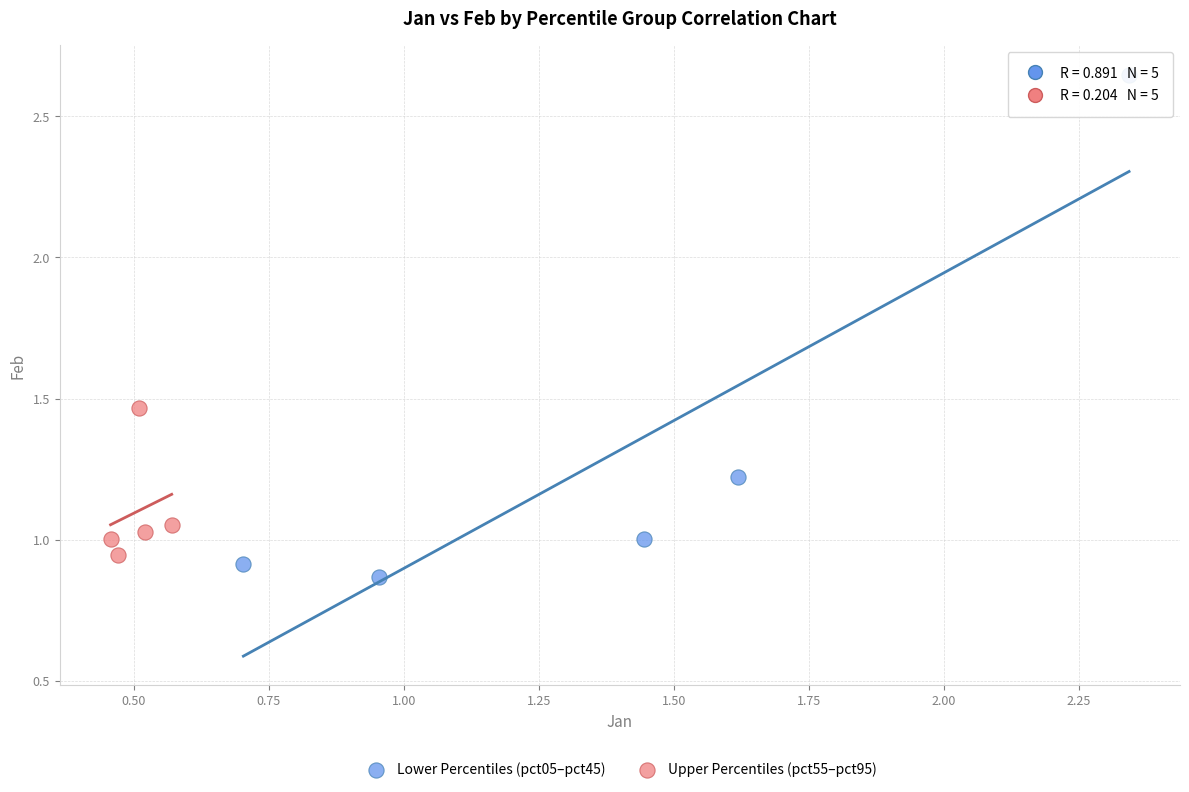

What are all the series names shown in the legend?

Lower Percentiles (pct05–pct45), Upper Percentiles (pct55–pct95)